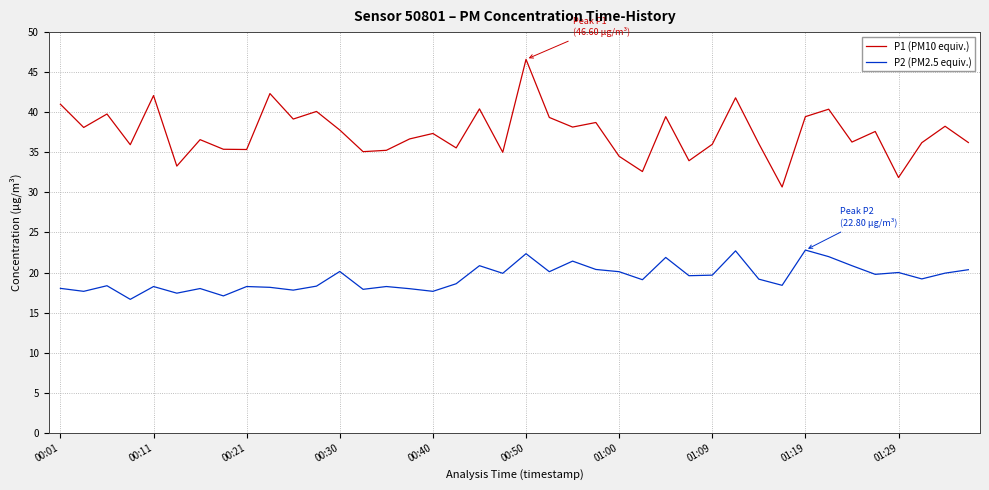

Which series has the largest total across all categories?

P1 (PM10 equiv.)